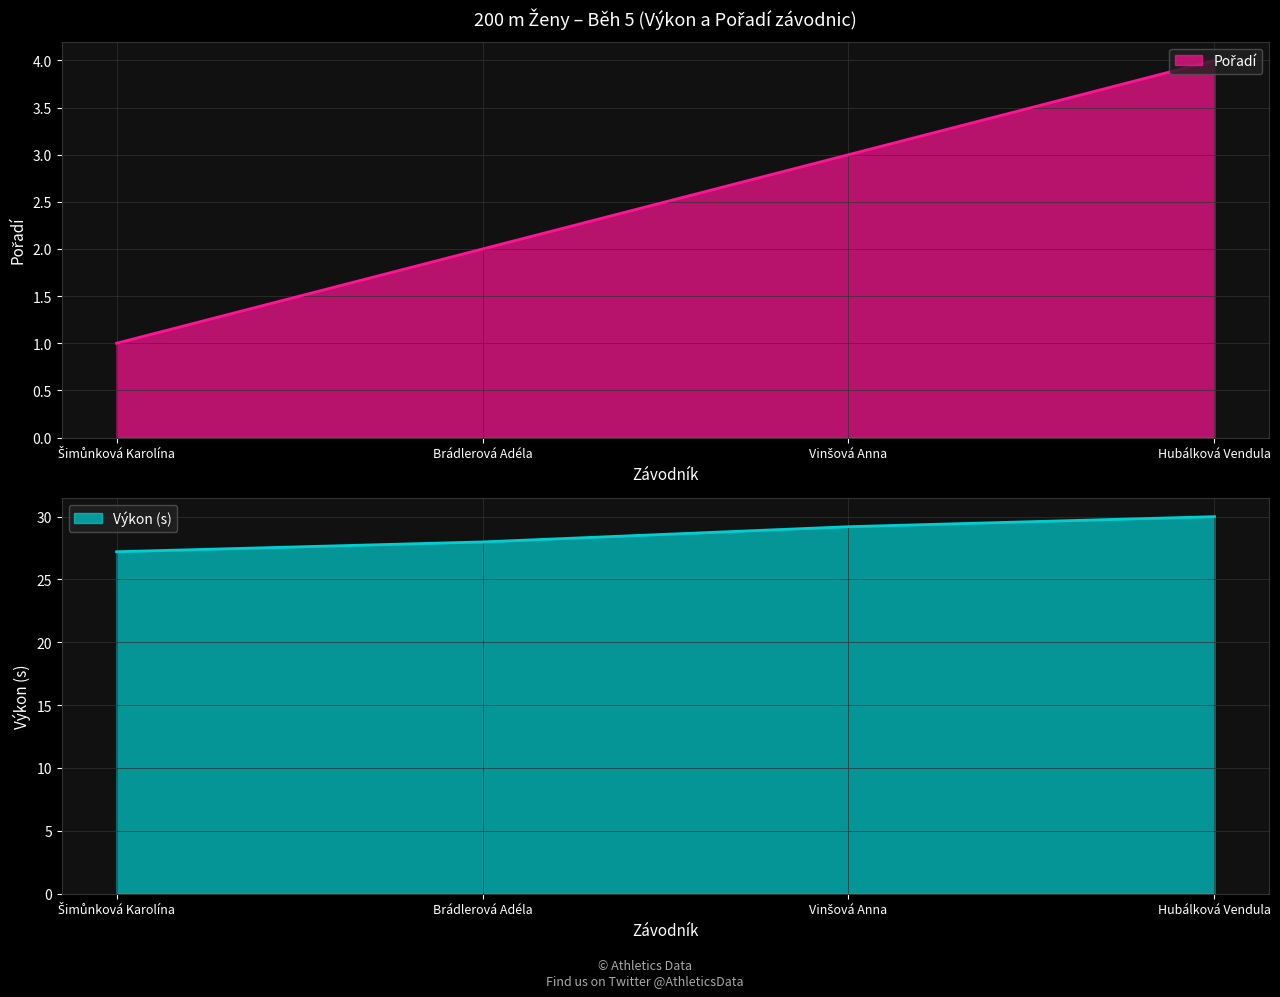

How many lines are shown in the chart?

2